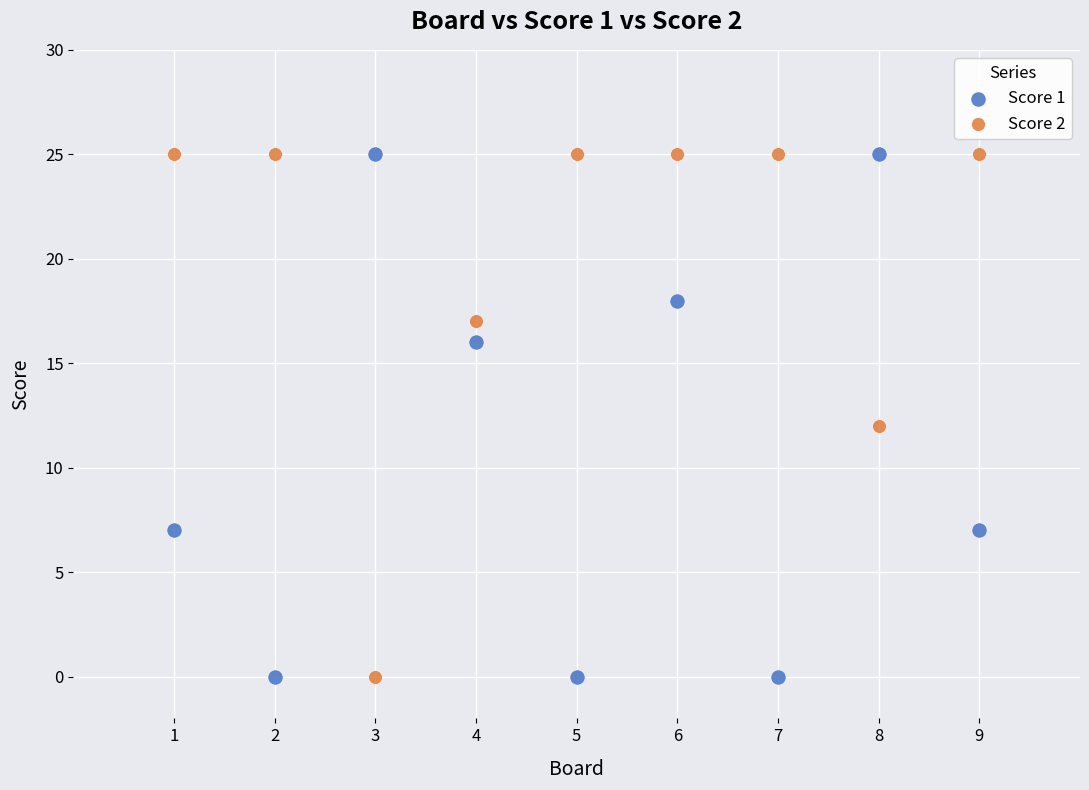

What is the X range (max minus min) for the scatter plot?

8